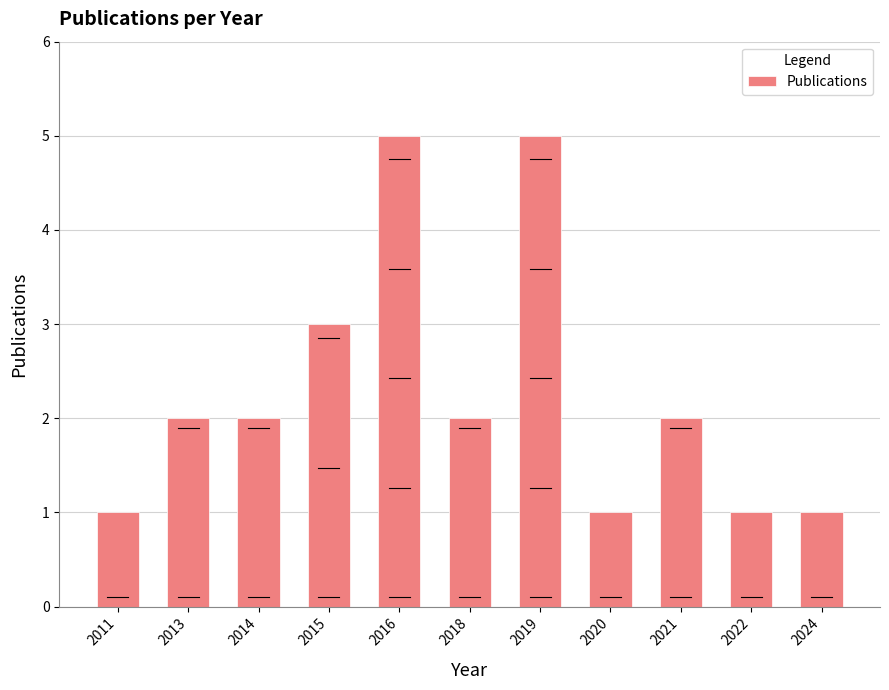

Where is the data nearest to the value 3?

2015